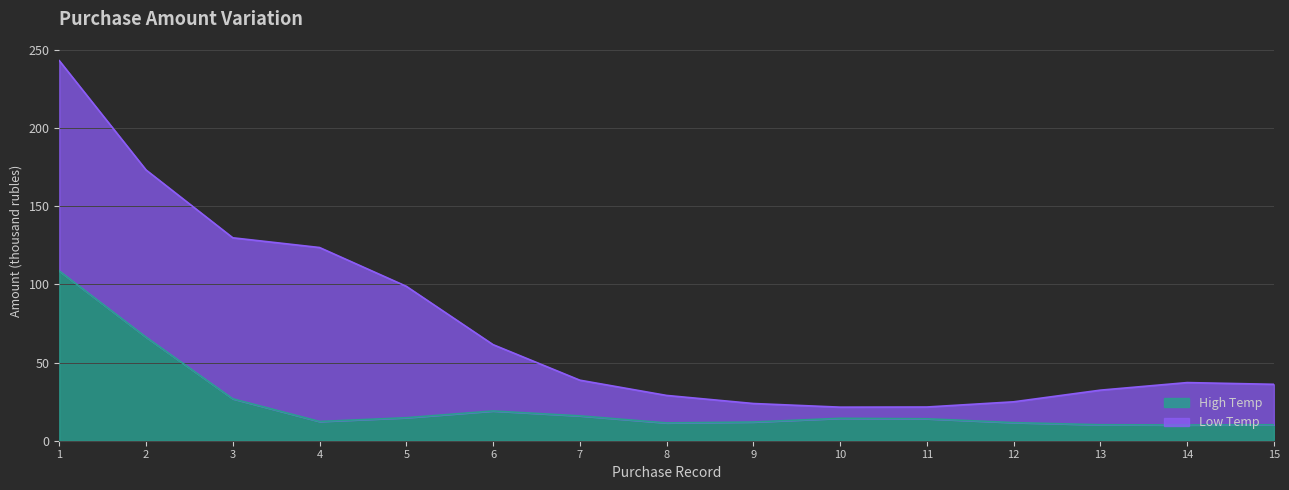

What is the lowest value of the High Temp series?

10.1